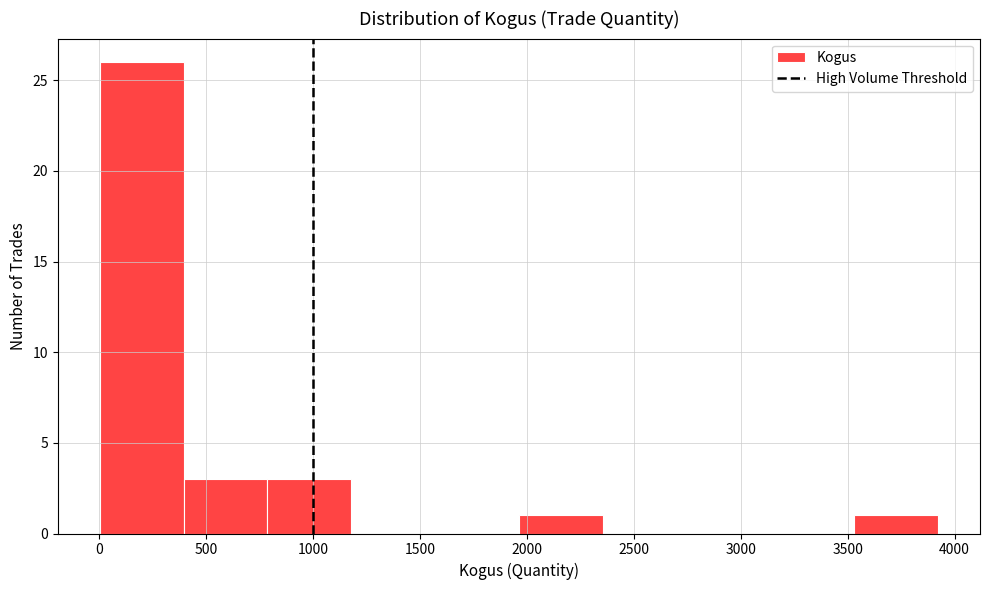

Over which range of the x-axis is the bar tallest?

0 to 400